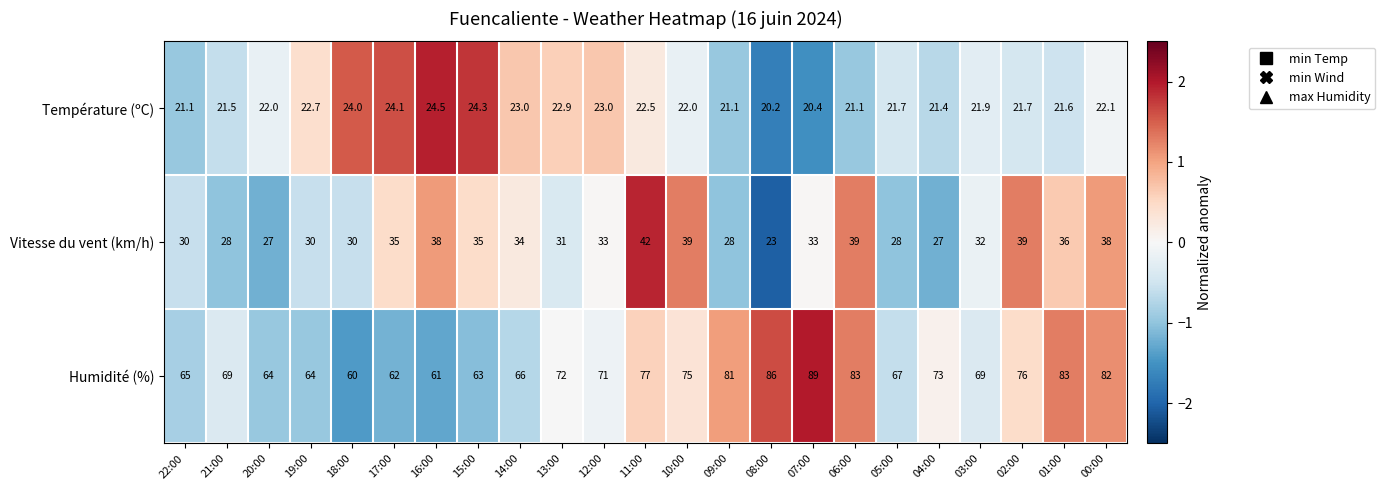

Which series changed the most between 09:00 and 04:00?

Humidité (%)